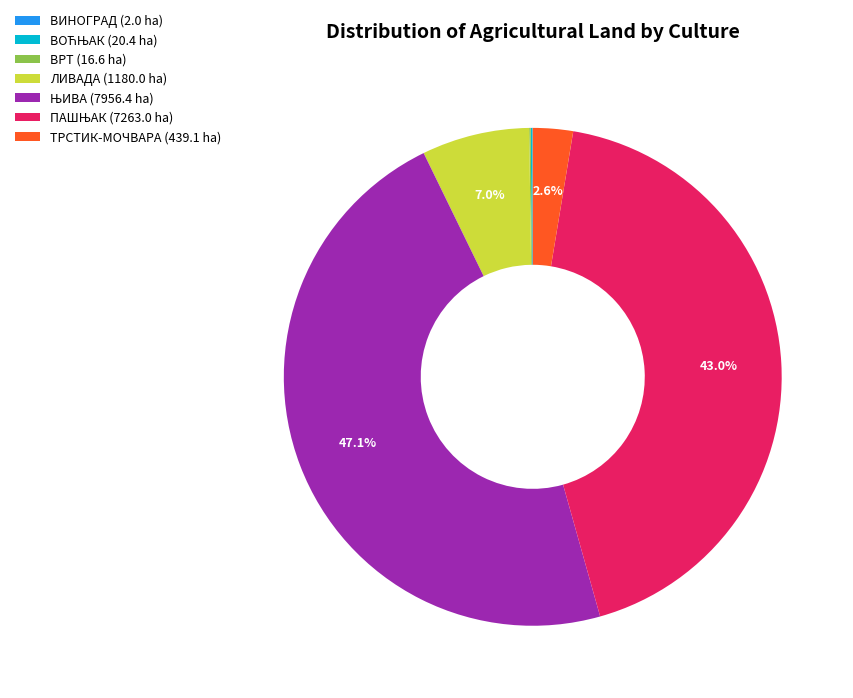

What portion of the pie excludes ЛИВАДА (1180.0 ha)?

93.0%